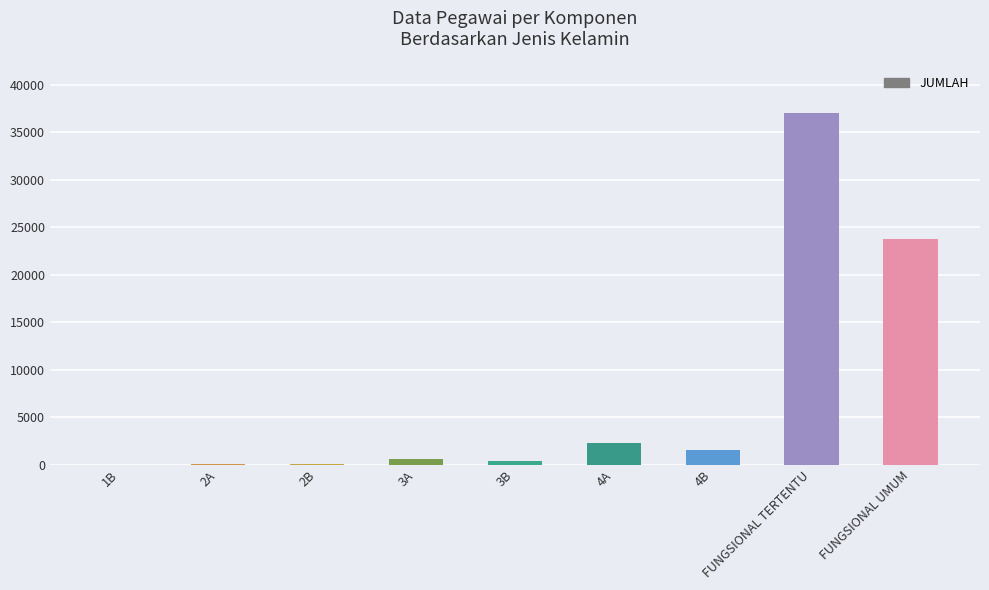

Read the value at 3B, to the nearest 100.

300